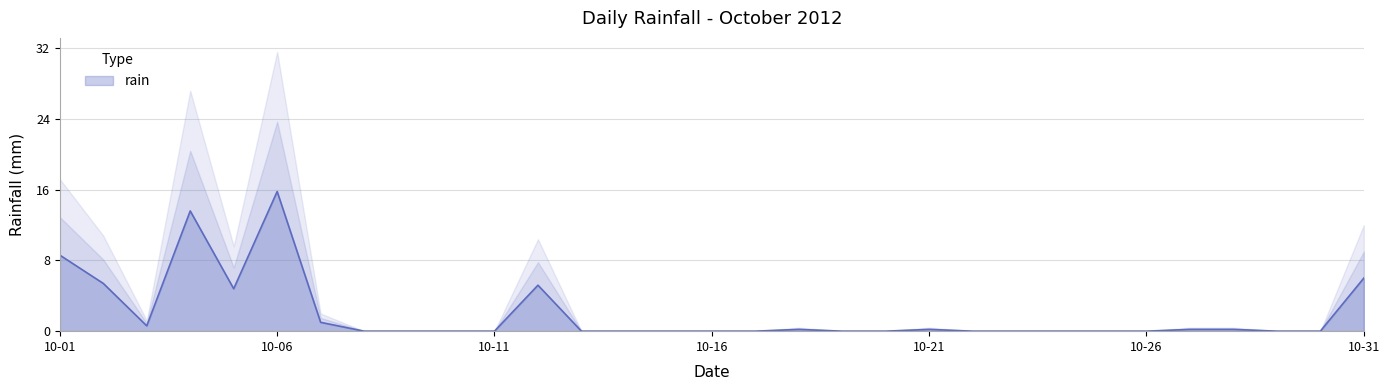

Approximately how many times larger is the value at 2012-10-02 compared to 2012-10-07?

5.4